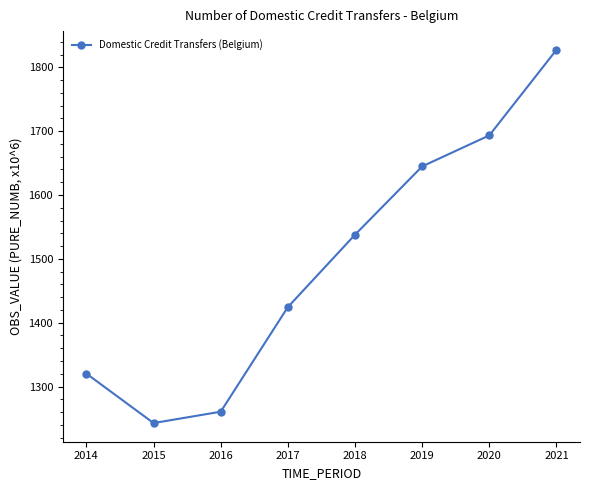

How many points are lower than both their immediate neighbors (excluding endpoints)?

1